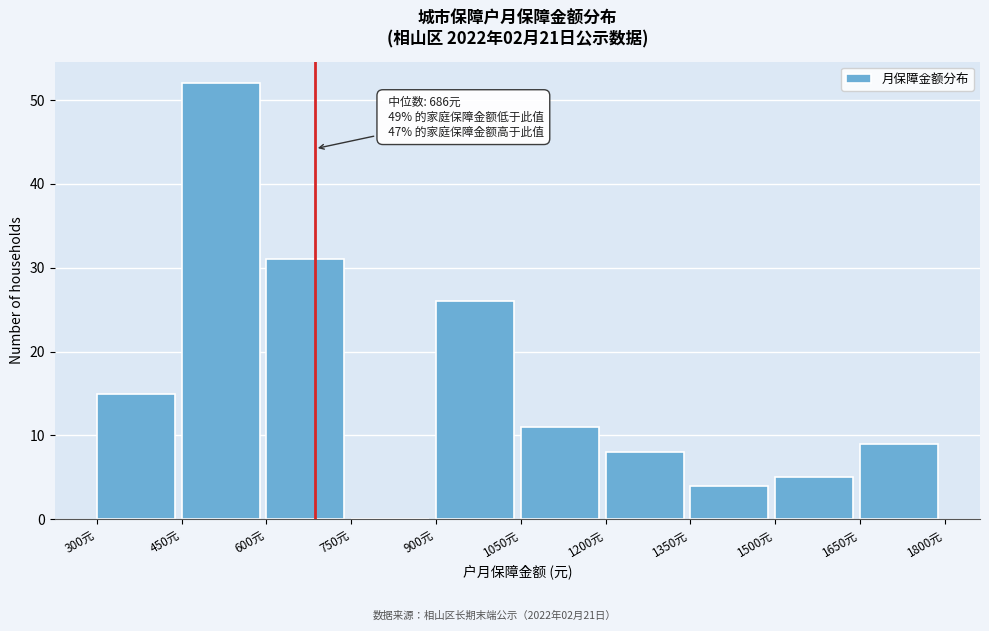

Which range on the x-axis has the tallest bar?

450 to 600